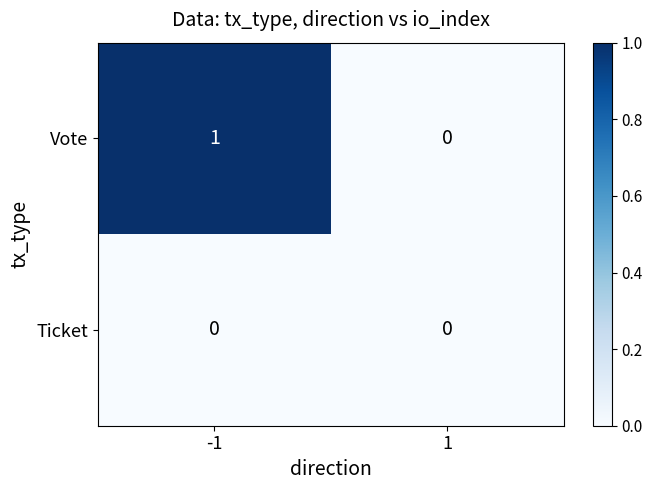

List the series in order of their overall mean, lowest first.

Ticket, Vote